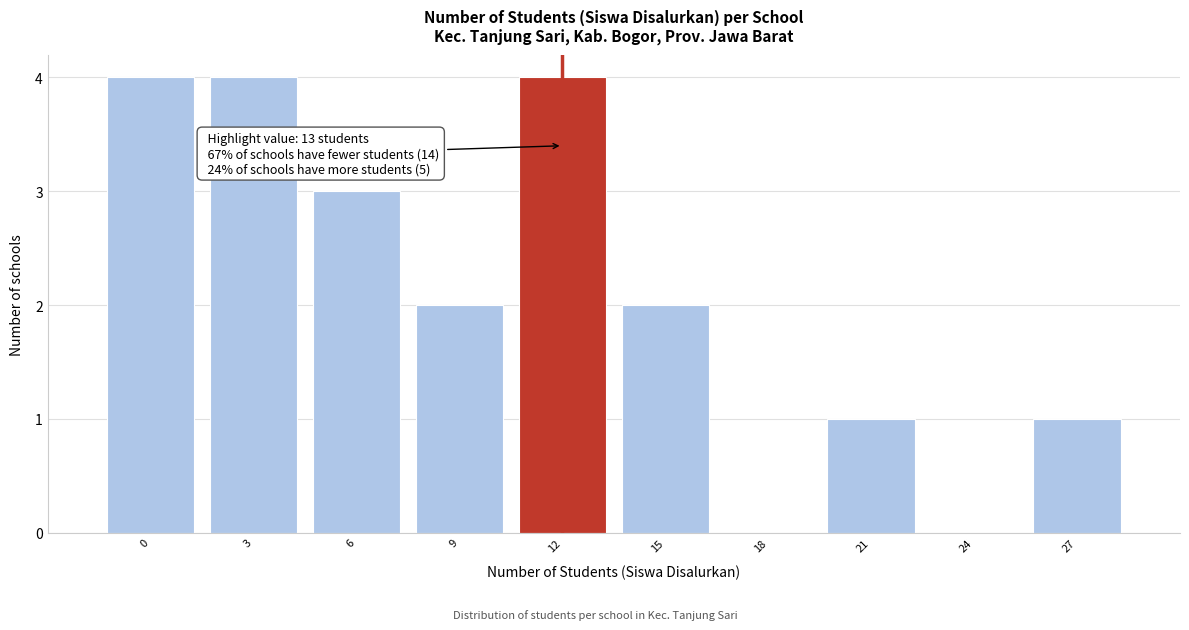

Reading left to right, what are all the values shown in this chart?

0=4	3=4	6=3	9=2	12=4	15=2	18=0	21=1	24=0	27=1